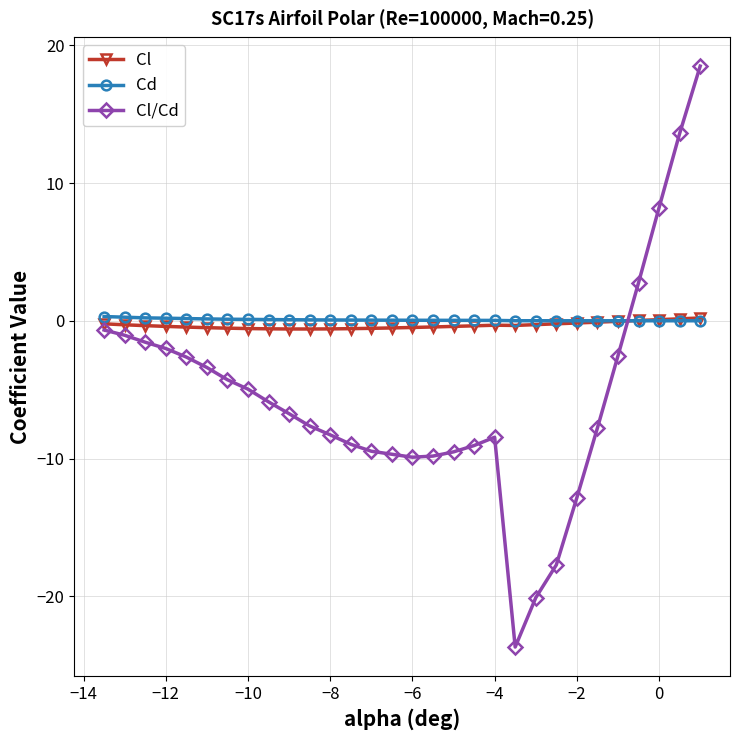

What is the maximum value shown in the chart?

18.5